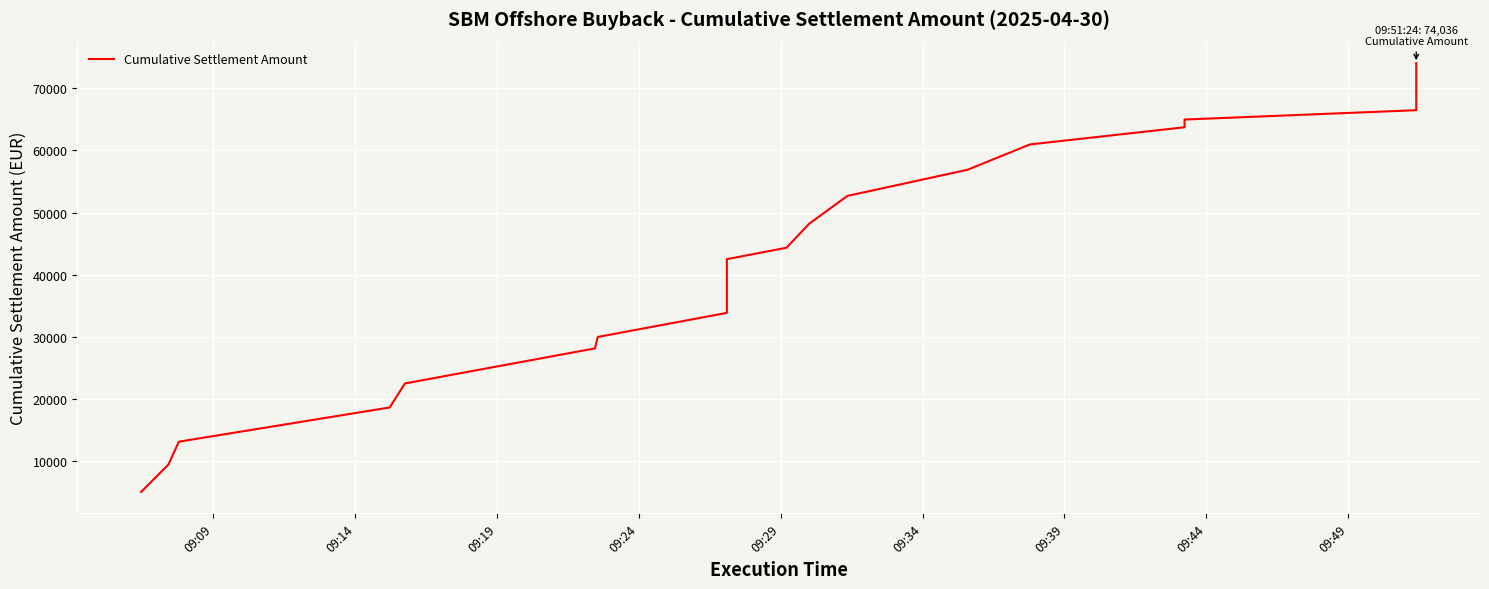

Is it true that the value at 20 is 69149.9?

True